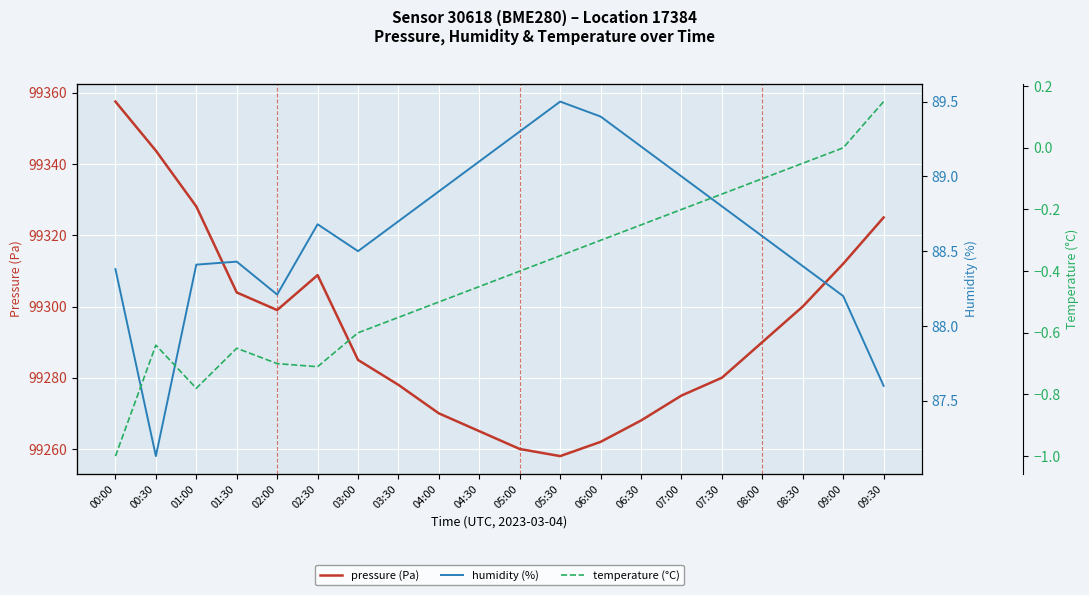

What is the difference between the highest and lowest values at 00:30?

99344.4